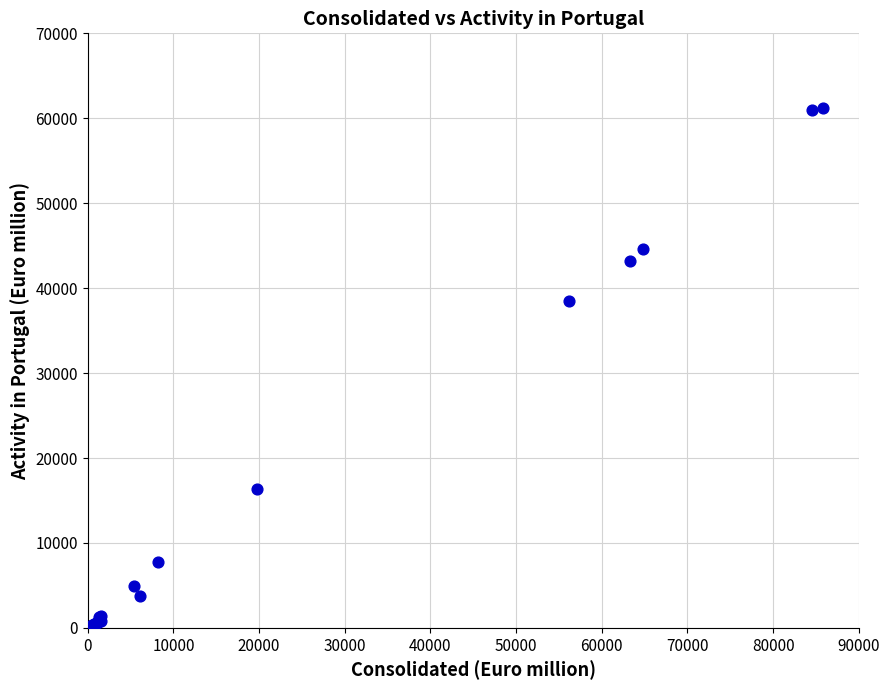

What Y value in the scatter plot is closest to 30606?

38473.0